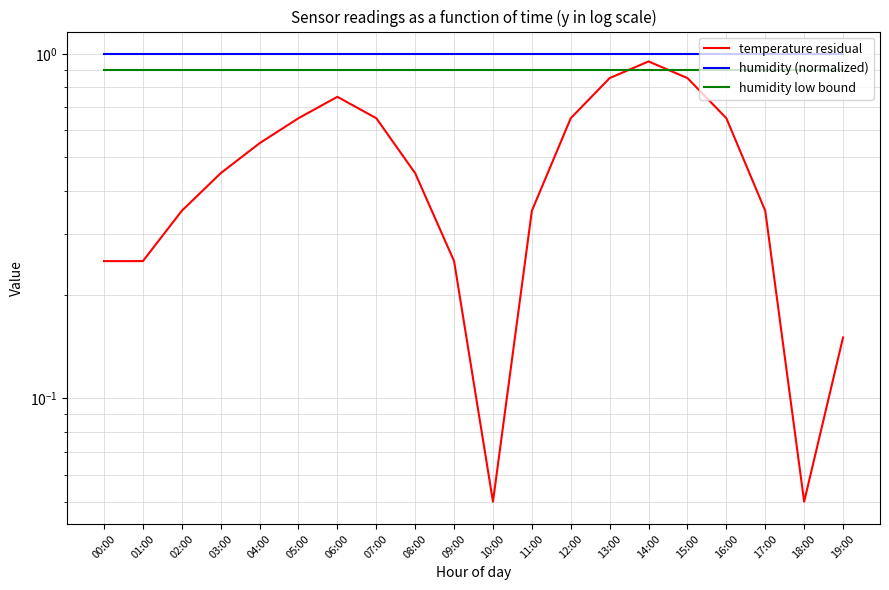

What is the value of the humidity low bound point at the 17th from the left?

0.9